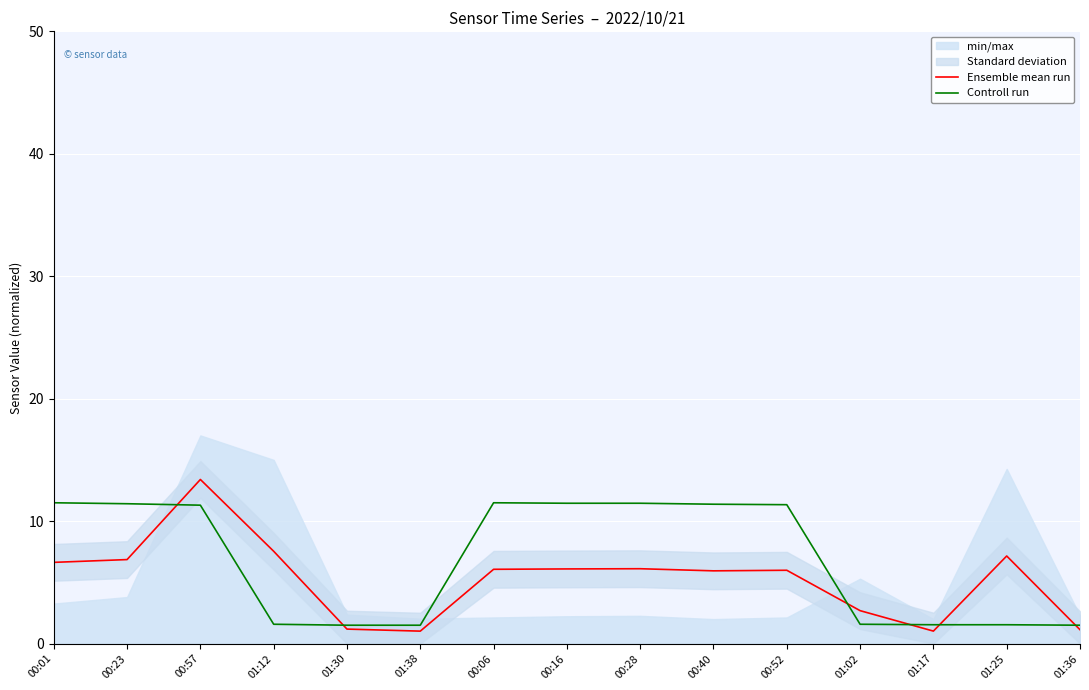

What is the difference between the maximum and minimum values in the Controll run series?

10.0